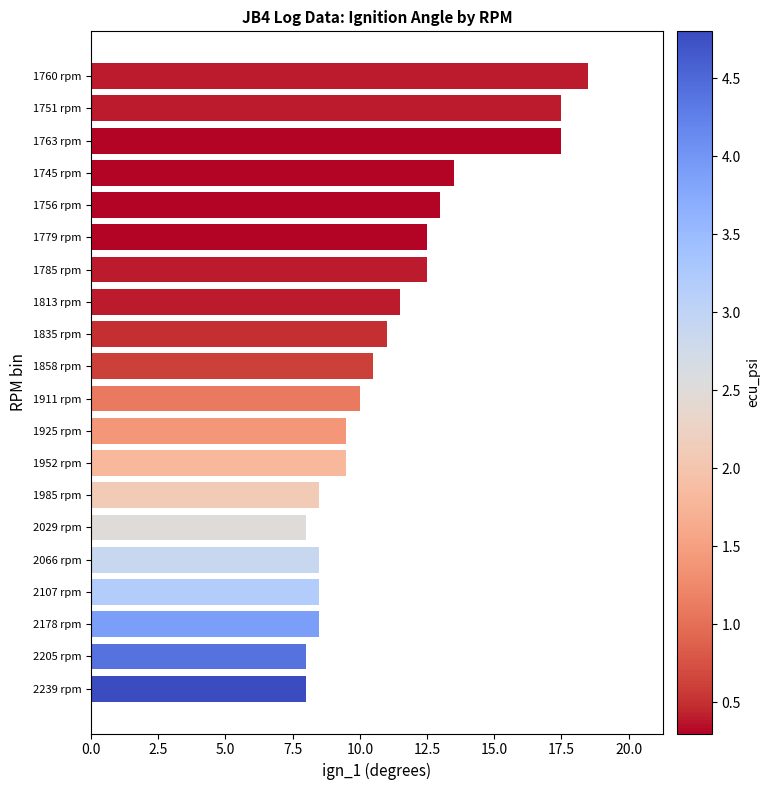

How many series are shown in this chart?

1